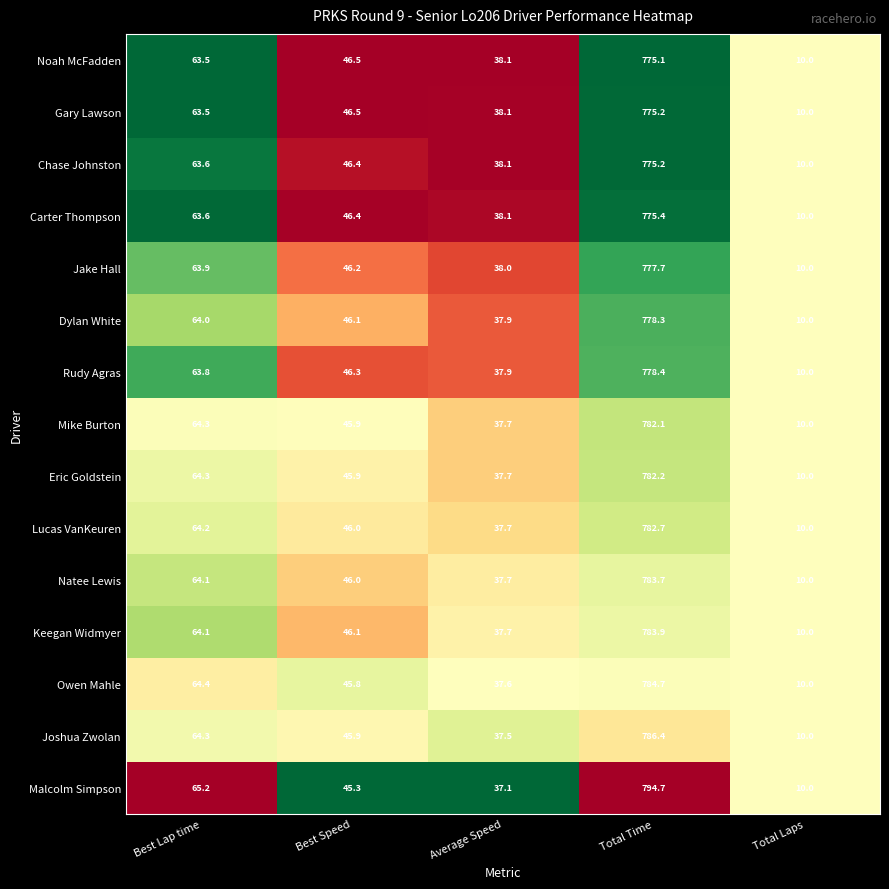

What is the highest value of the Noah McFadden series?

775.1